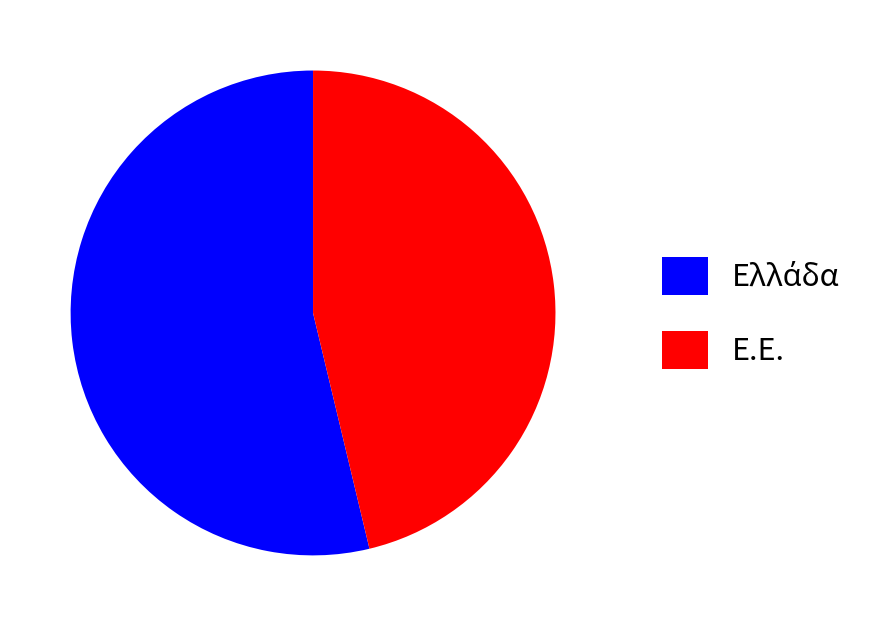

Is it true that Ε.Ε. is 46% of the pie?

True